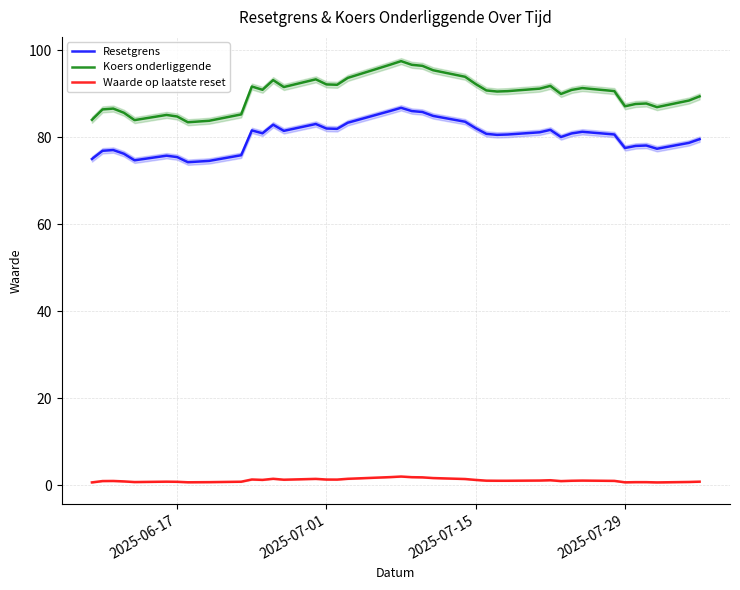

True or false: Waarde op laatste reset and Resetgrens intersect in this chart.

False